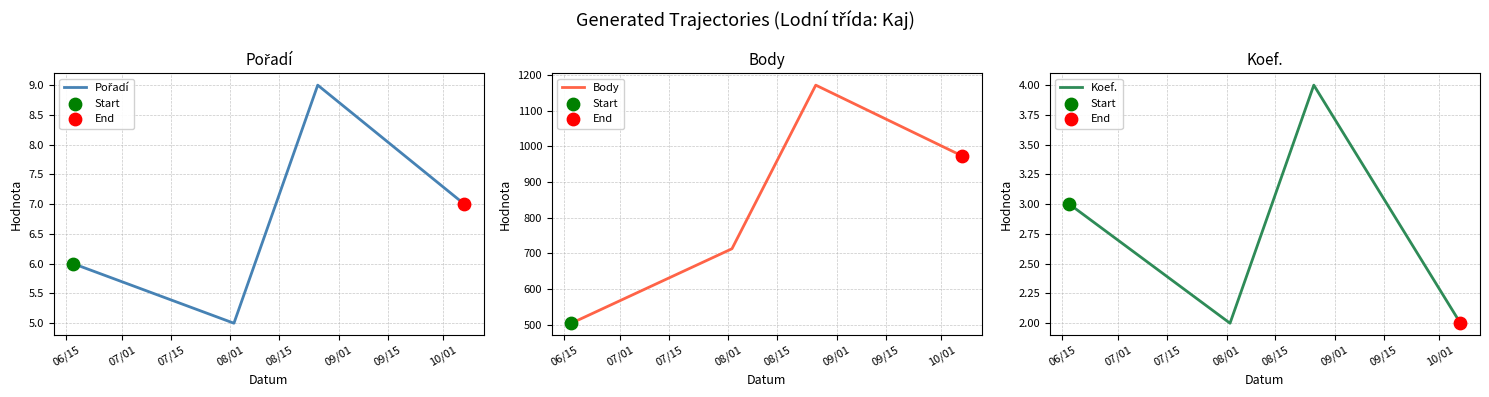

Which series contains the highest Y value?

Body